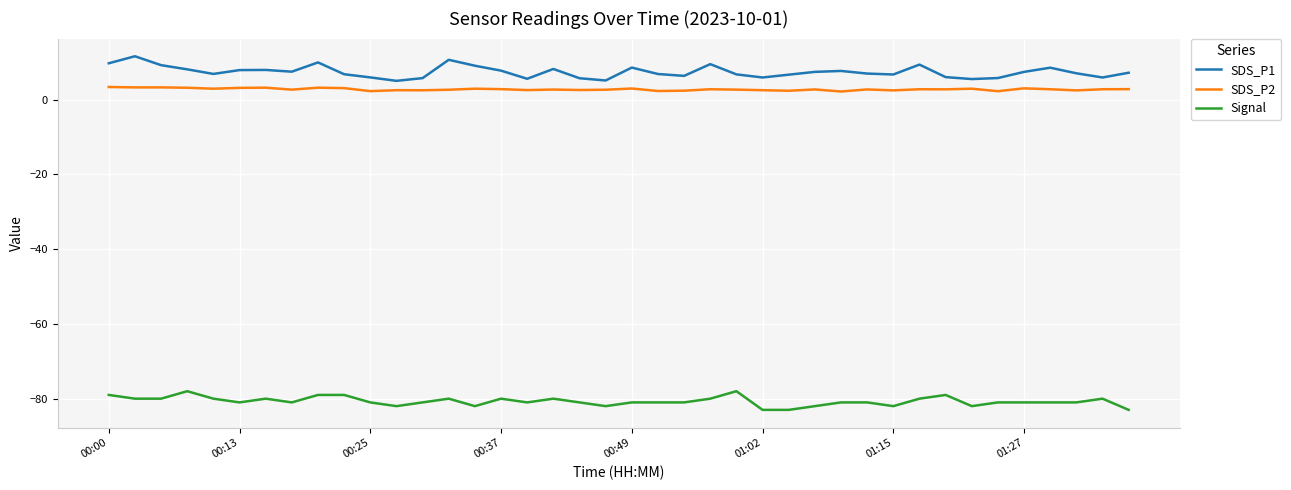

Which series has the largest total across all categories?

SDS_P1